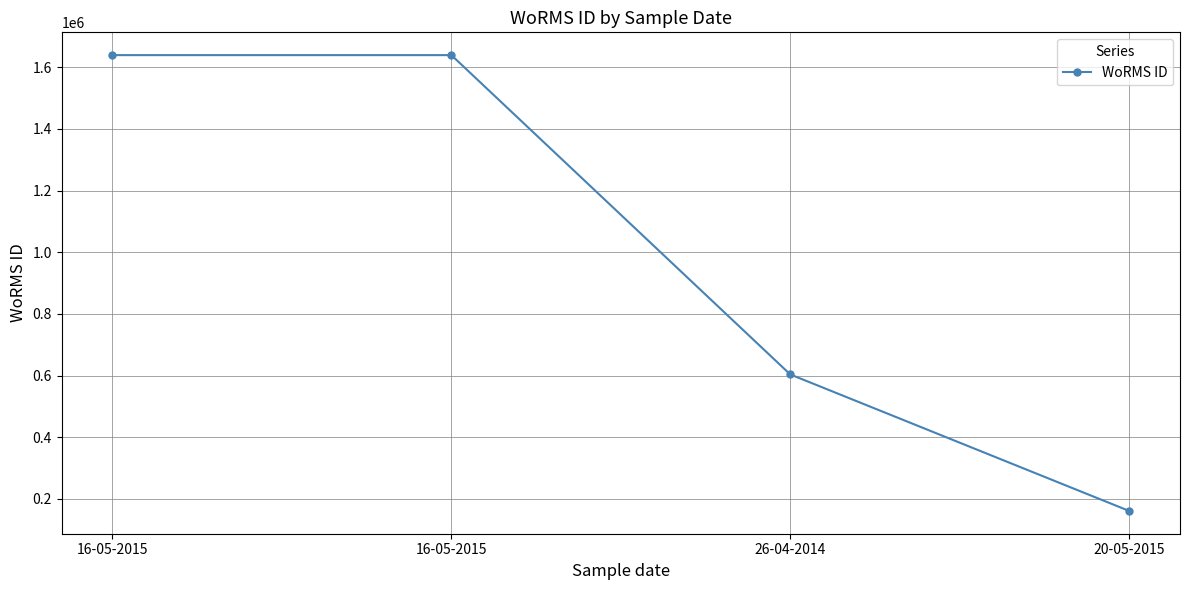

Does the chart display data point markers on the line(s)?

Yes